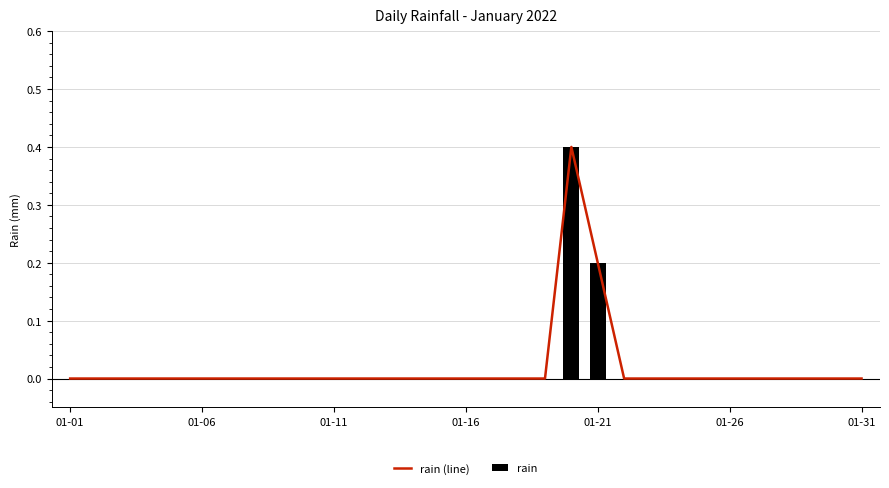

What are all the series names shown in the legend?

rain (line), rain